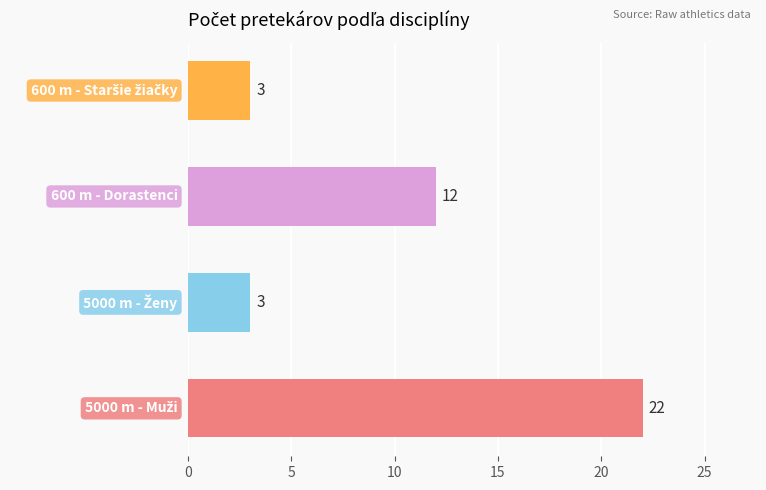

How many values are between 3 and 22?

4